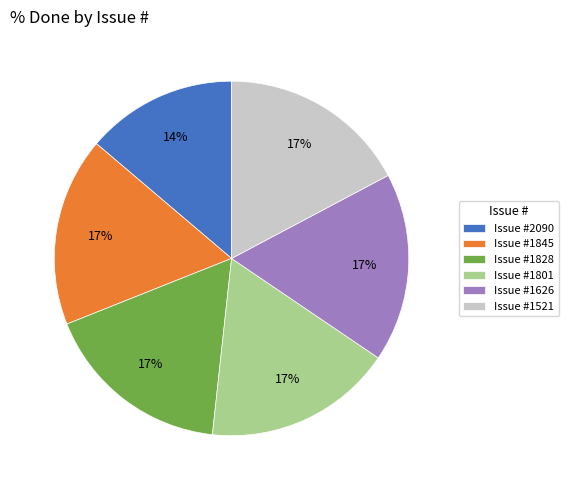

Count the number of slices in the pie.

6